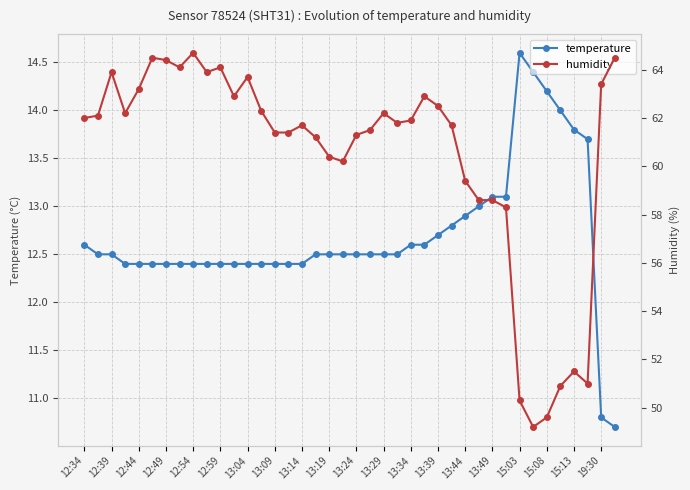

True or false: humidity has more than 2 interior local peaks.

True